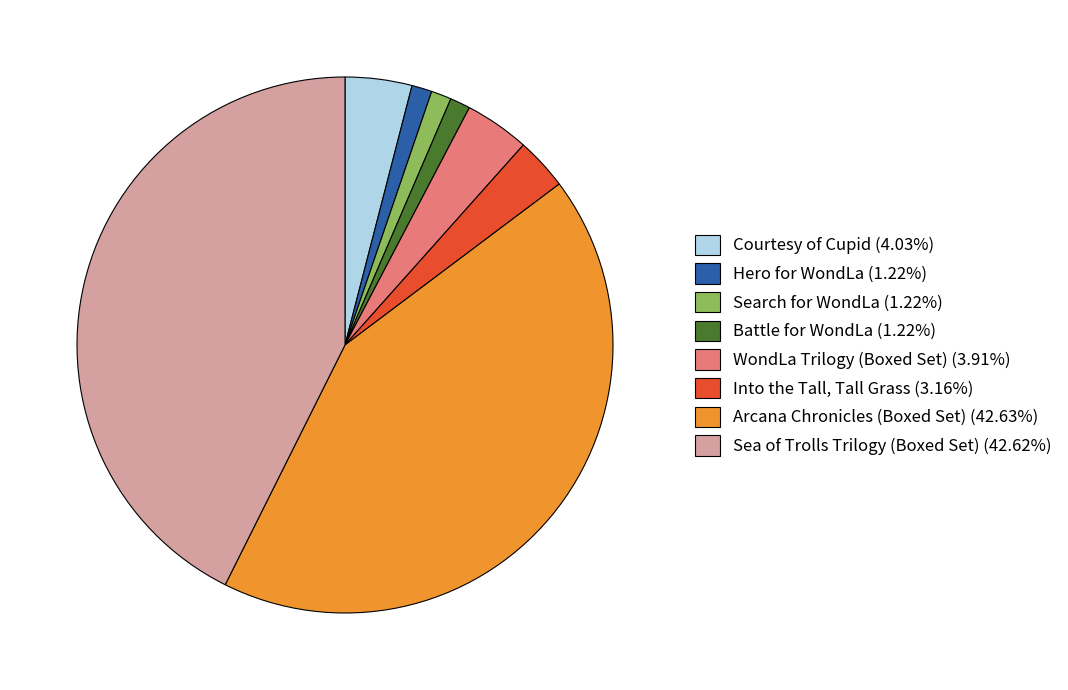

Is it true that Sea of Trolls Trilogy (Boxed Set) is 43% of the pie?

True